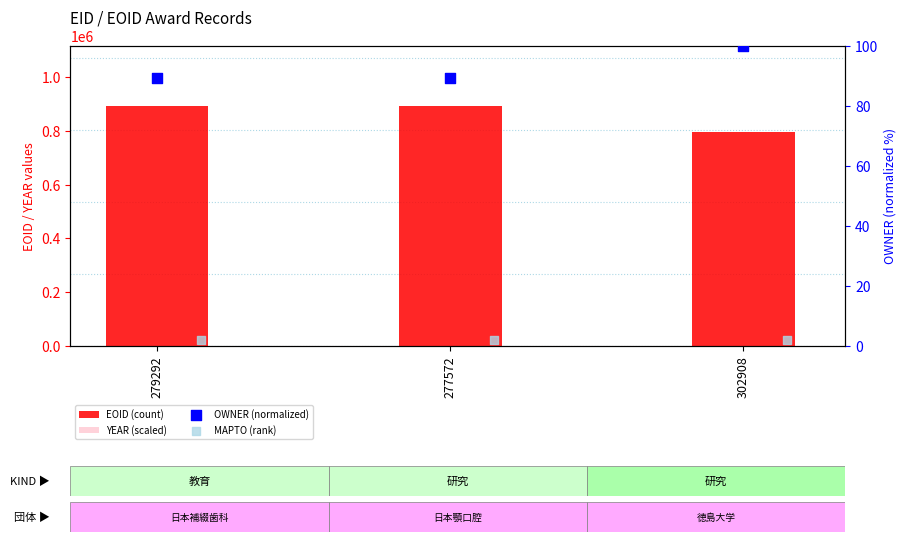

At which category is the sum across all series the highest?

279292